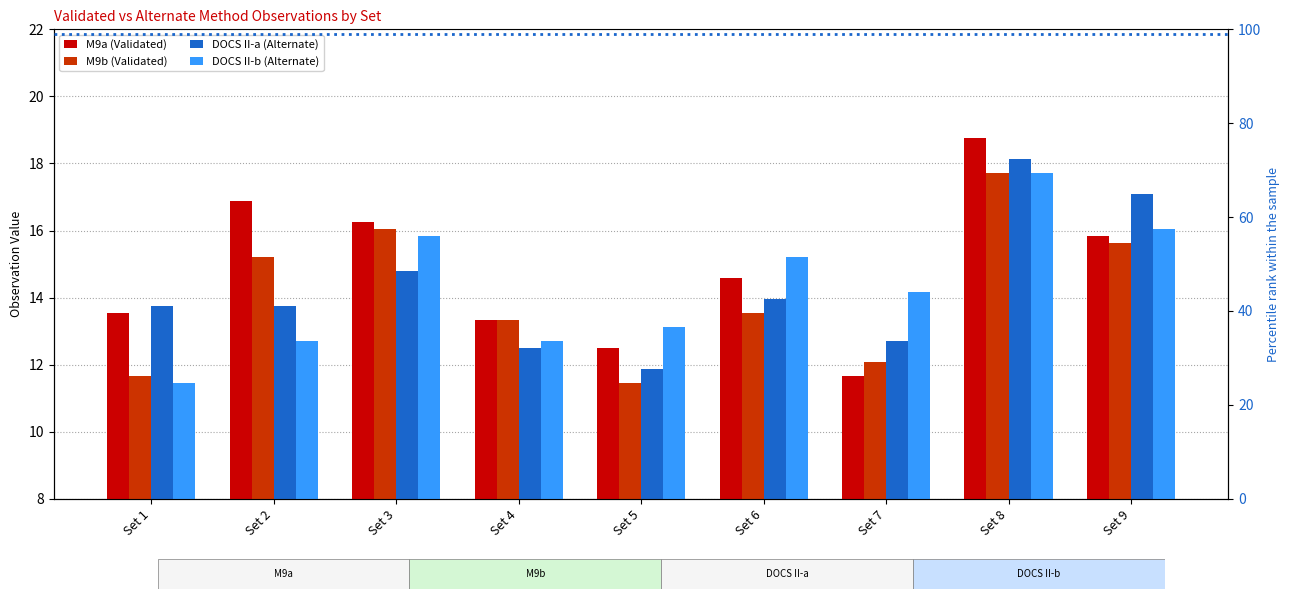

What is the difference between the maximum and minimum values in the M9a (Validated) series?

7.1